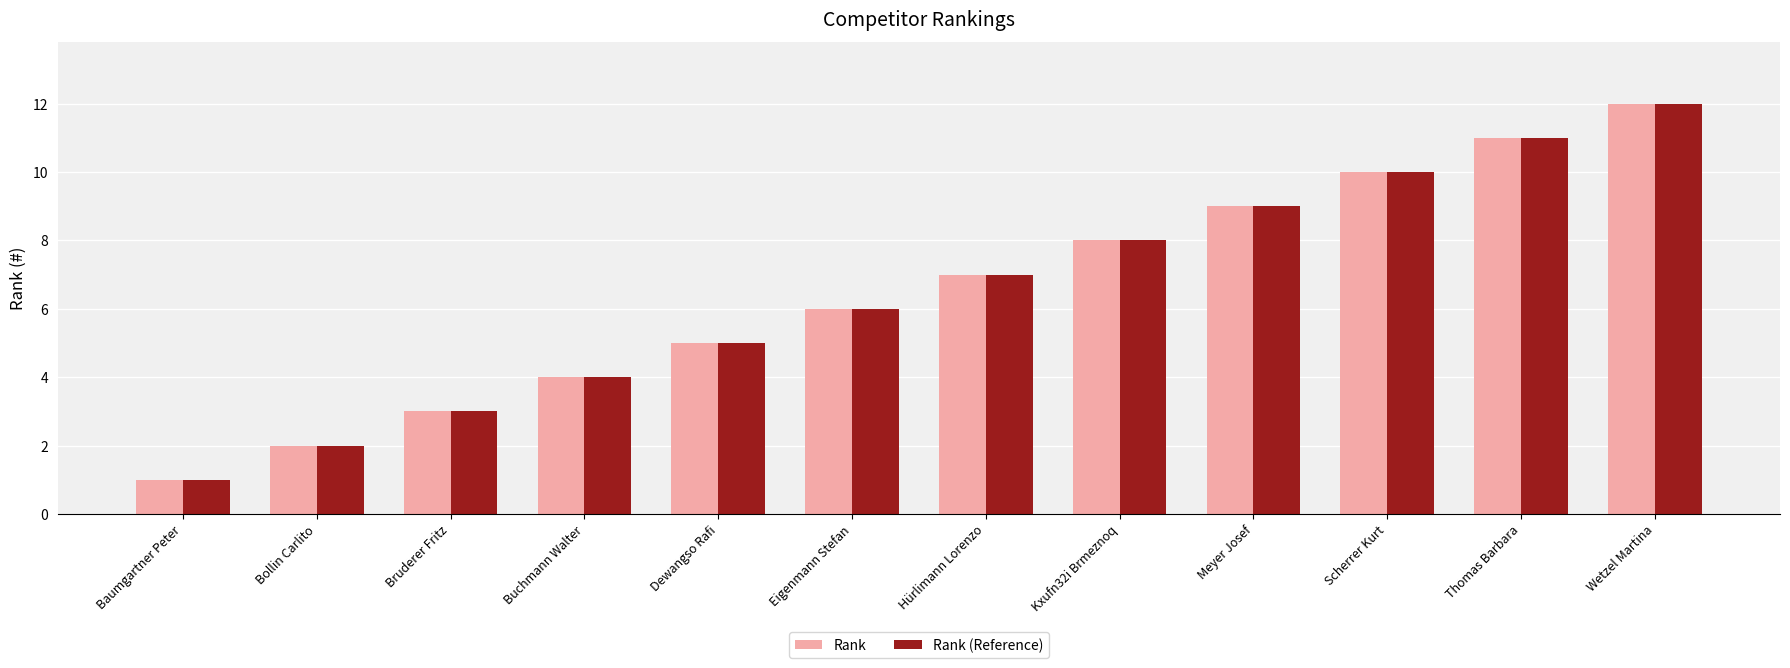

What is the difference between the maximum and minimum values in the Rank series?

11